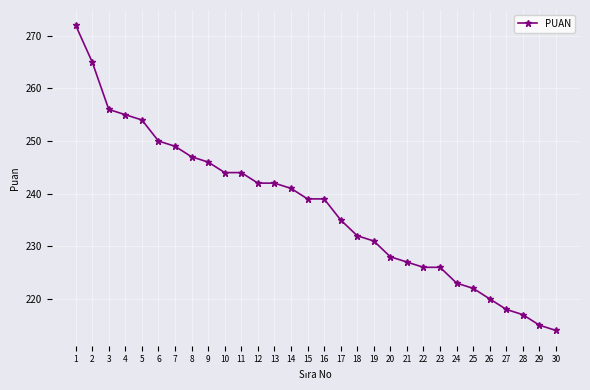

What is the change in value from 1 to 26?

-52